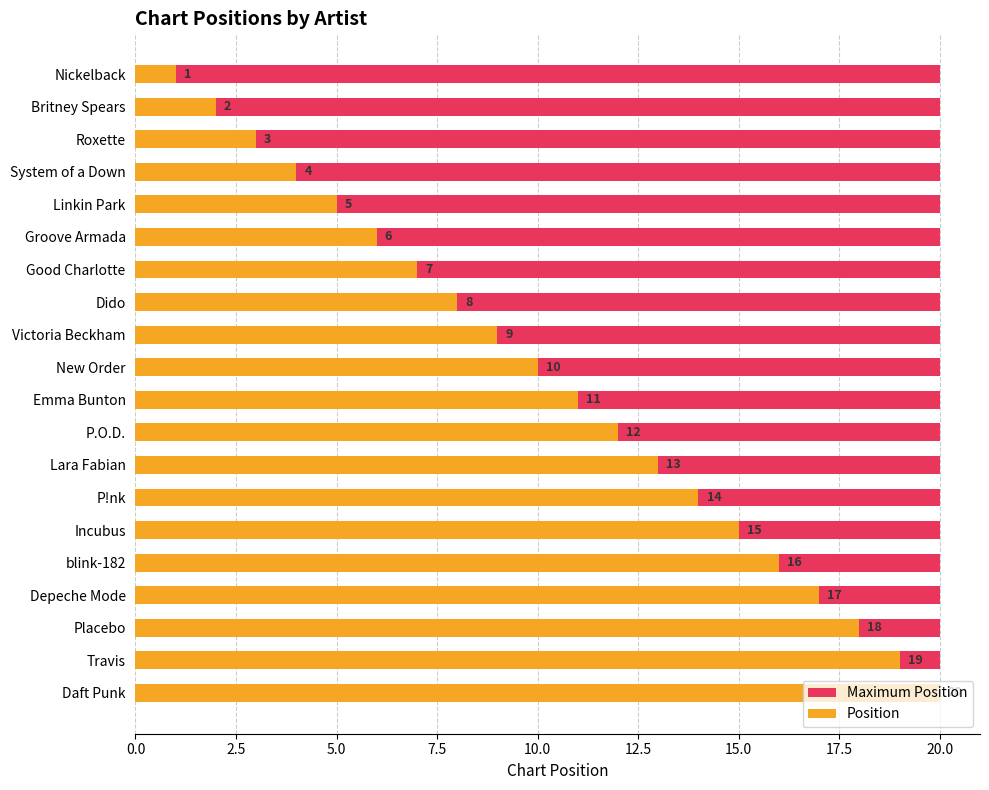

Rank the series at 22.5 from lowest to highest value.

Maximum Position, Position